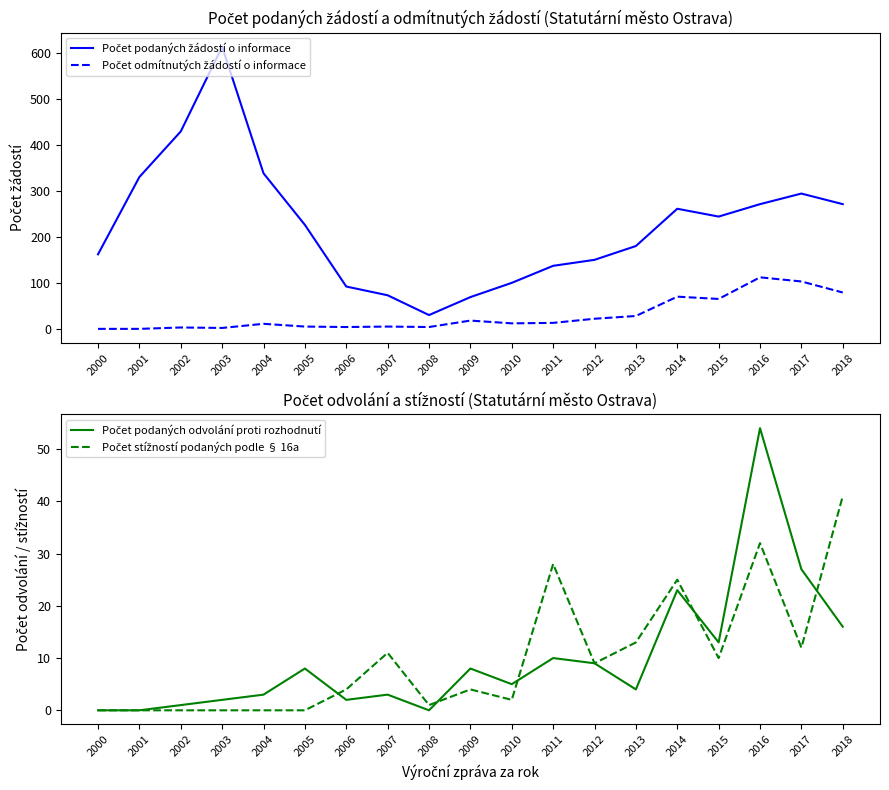

Where is the first local minimum for Počet stížností podaných podle § 16a?

2008